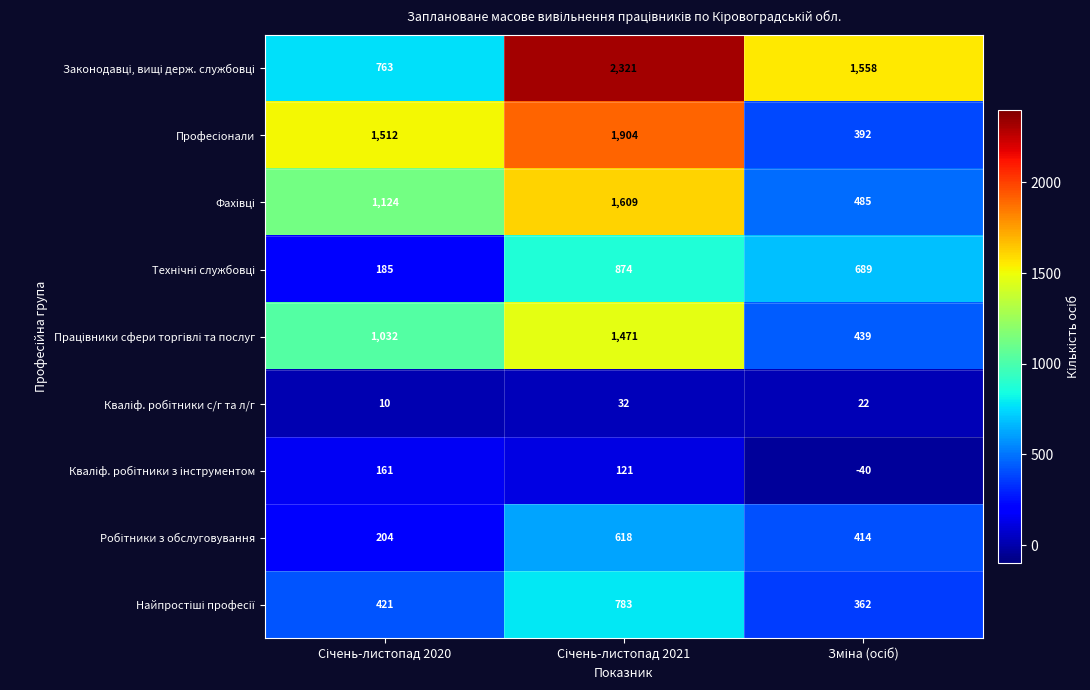

What is the minimum value shown in the chart?

-40